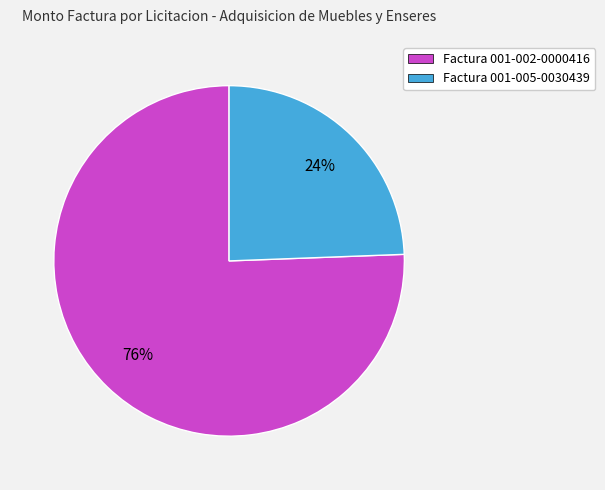

What is the smallest slice in the pie chart?

Factura 001-005-0030439